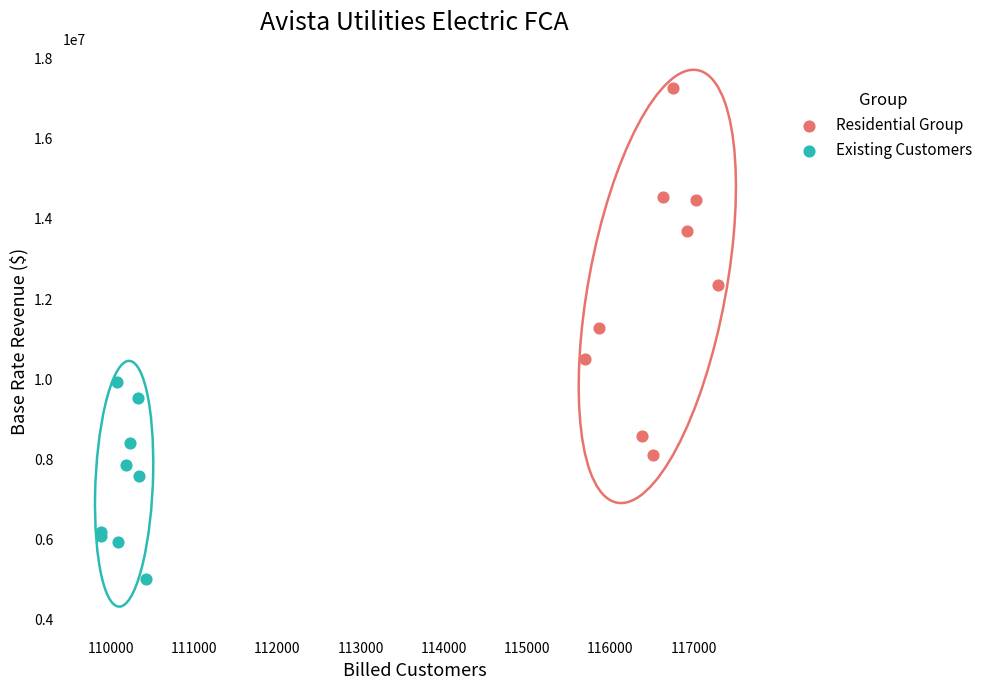

Which series has the widest spread of Y values?

Residential Group